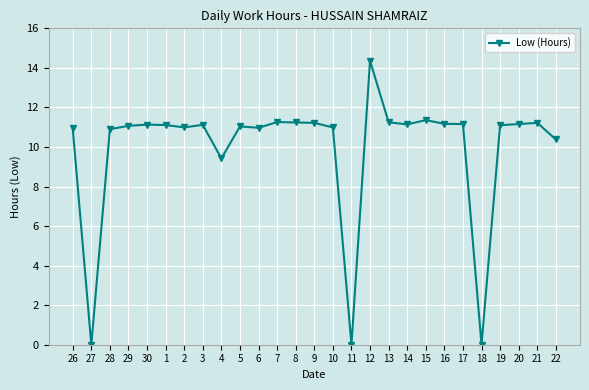

What is the maximum value shown in the chart?

14.4